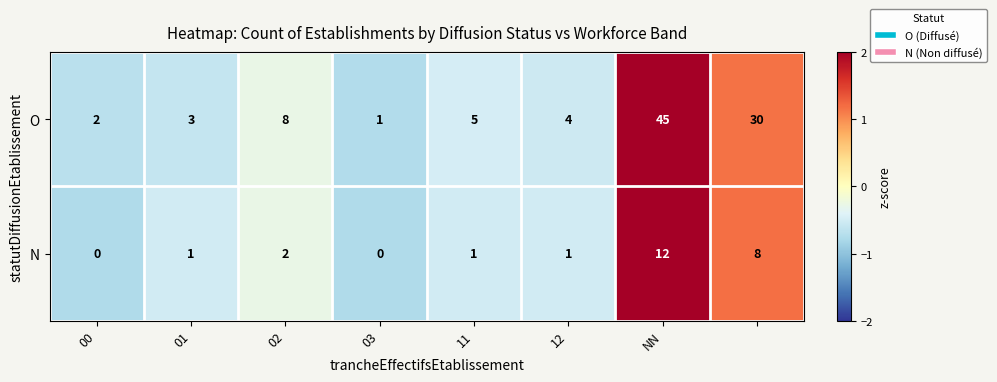

Which series has the widest spread of values?

O